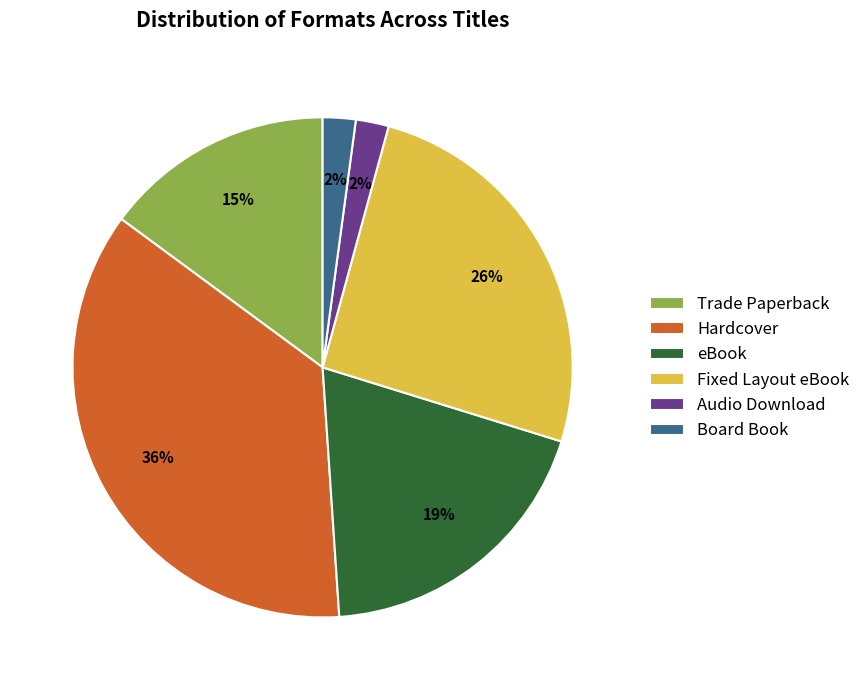

Is the sum of Board Book and Fixed Layout eBook greater than half?

No